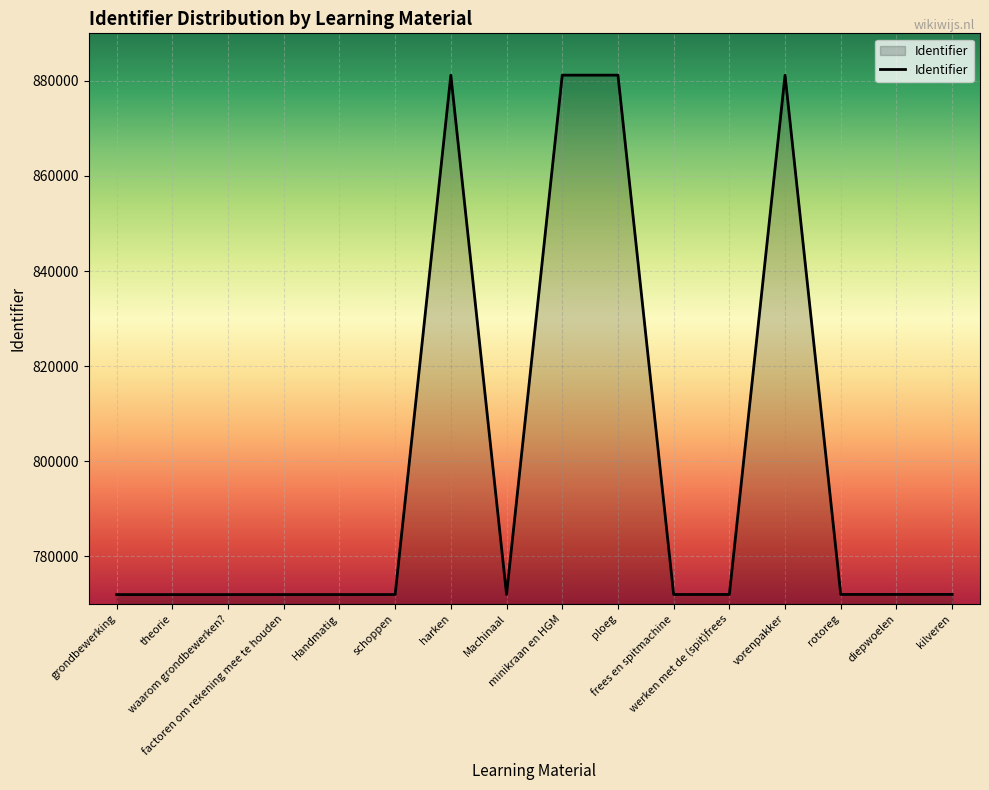

What position from the left is frees en spitmachine?

11